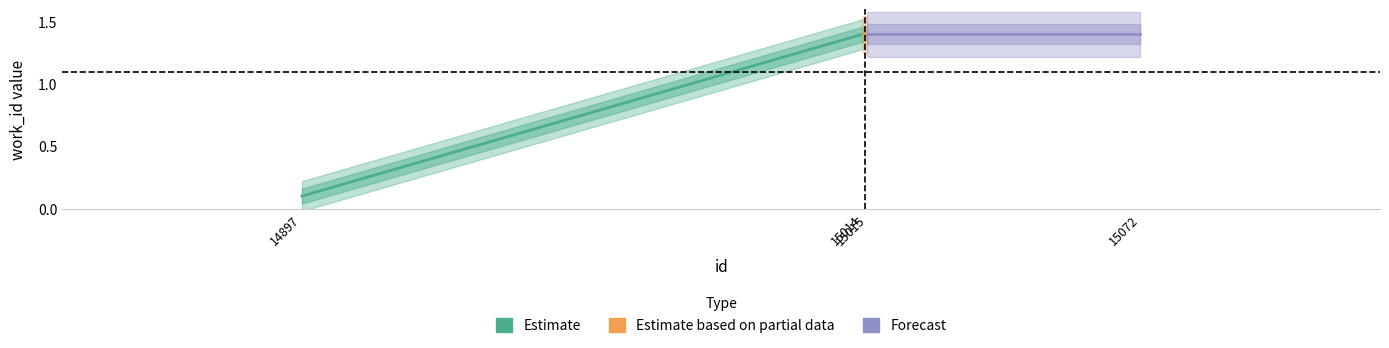

What is the sum of all Estimate based on partial data values?

2.8